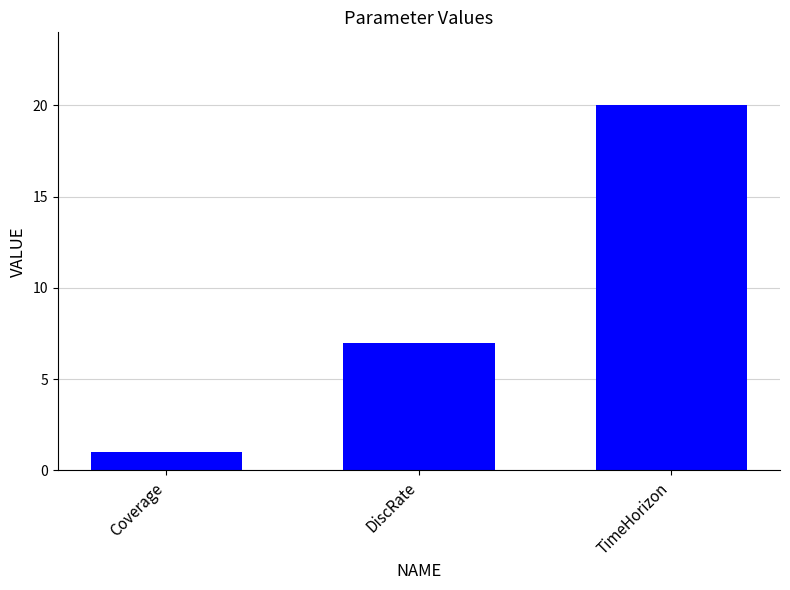

How many bars are there in total?

3